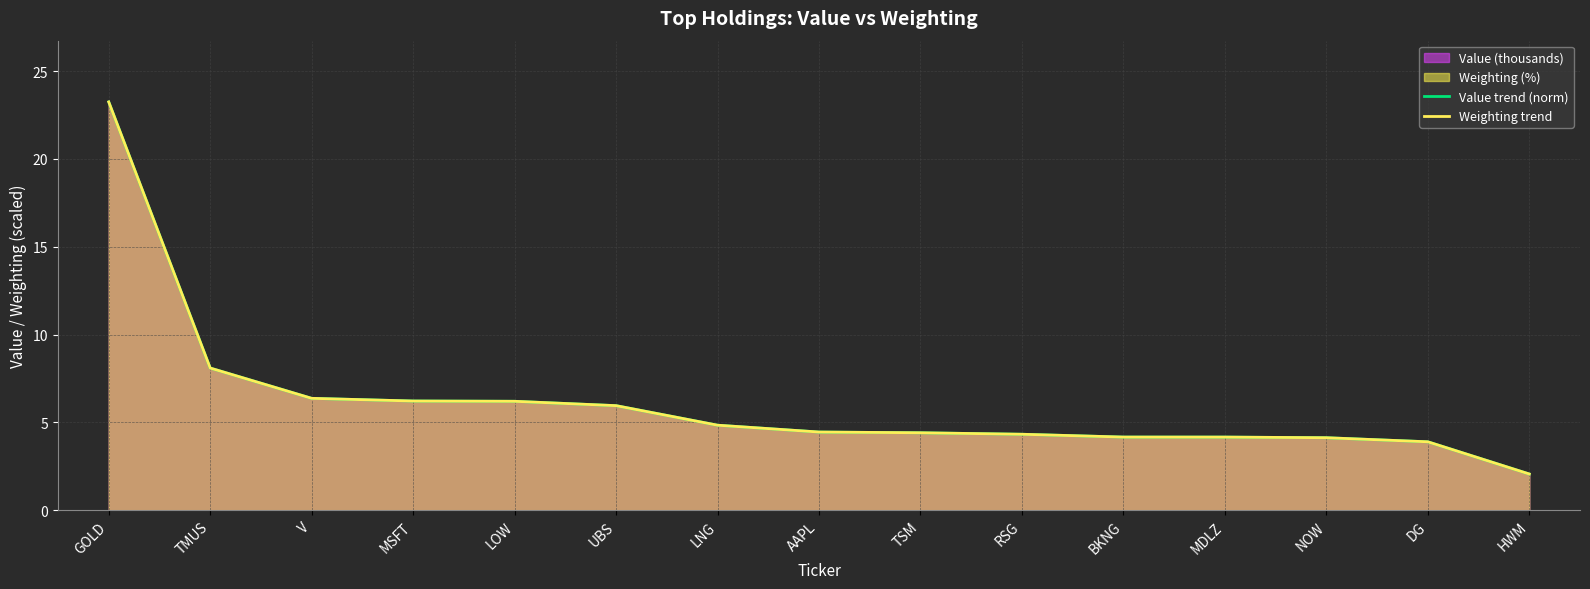

Is the value of Weighting trend at UBS greater than the value of Value trend (norm) at MDLZ?

Yes